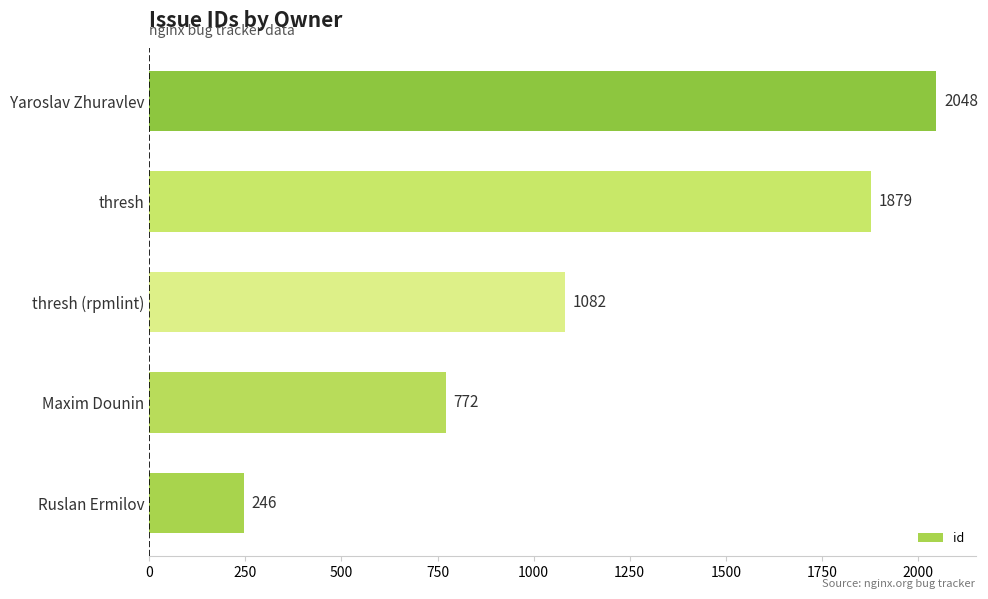

The chart shows a value of 2048 at Yaroslav Zhuravlev. True or false?

True